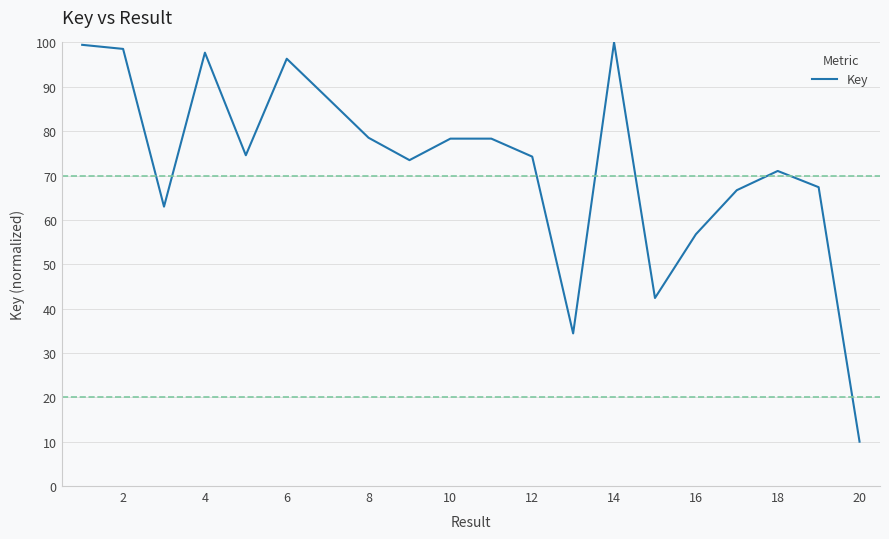

What is the difference between the maximum and minimum values?

90.0